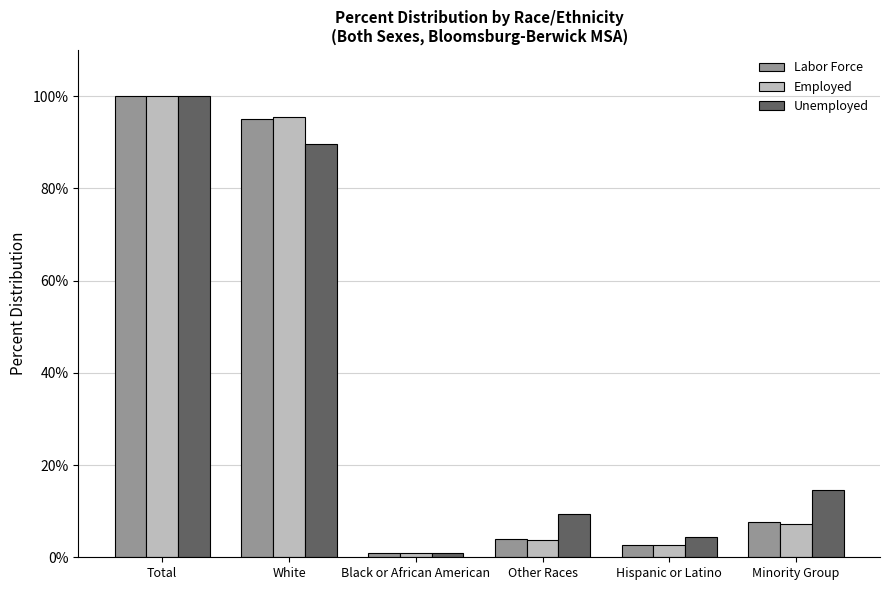

List the labels in order of Labor Force value, smallest first.

Black or African American, Hispanic or Latino, Other Races, Minority Group, White, Total